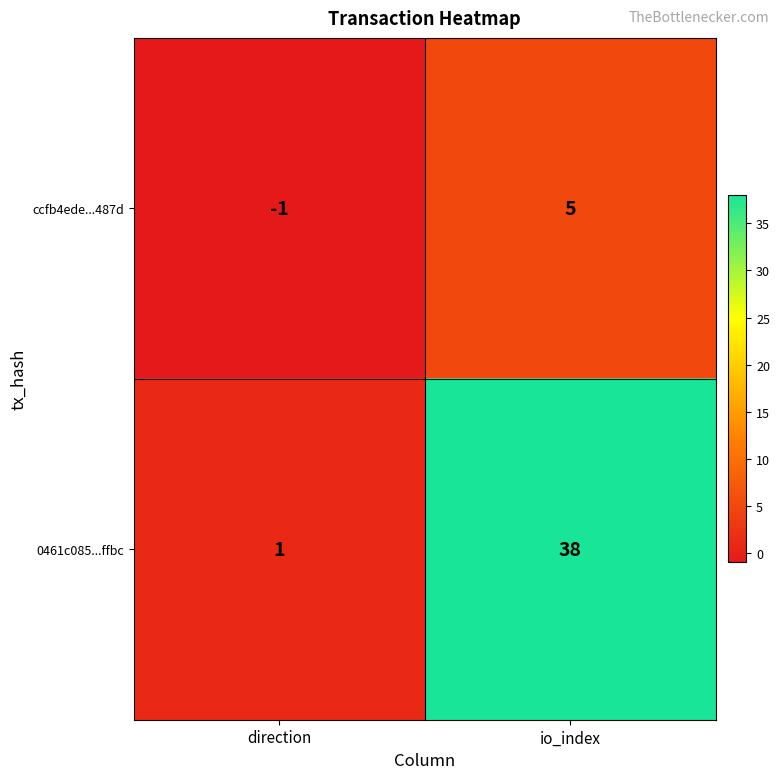

What is the approximate value of 0461c085...ffbc at io_index?

38